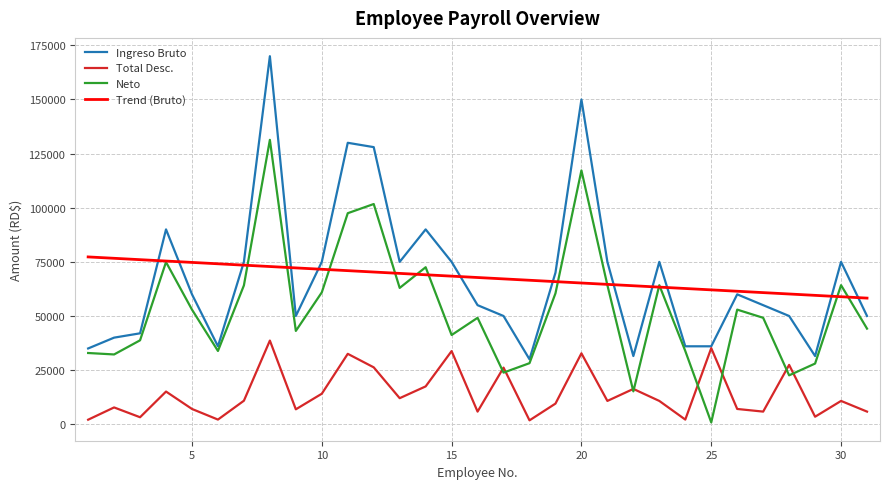

Which series has the largest range (max minus min)?

Ingreso Bruto